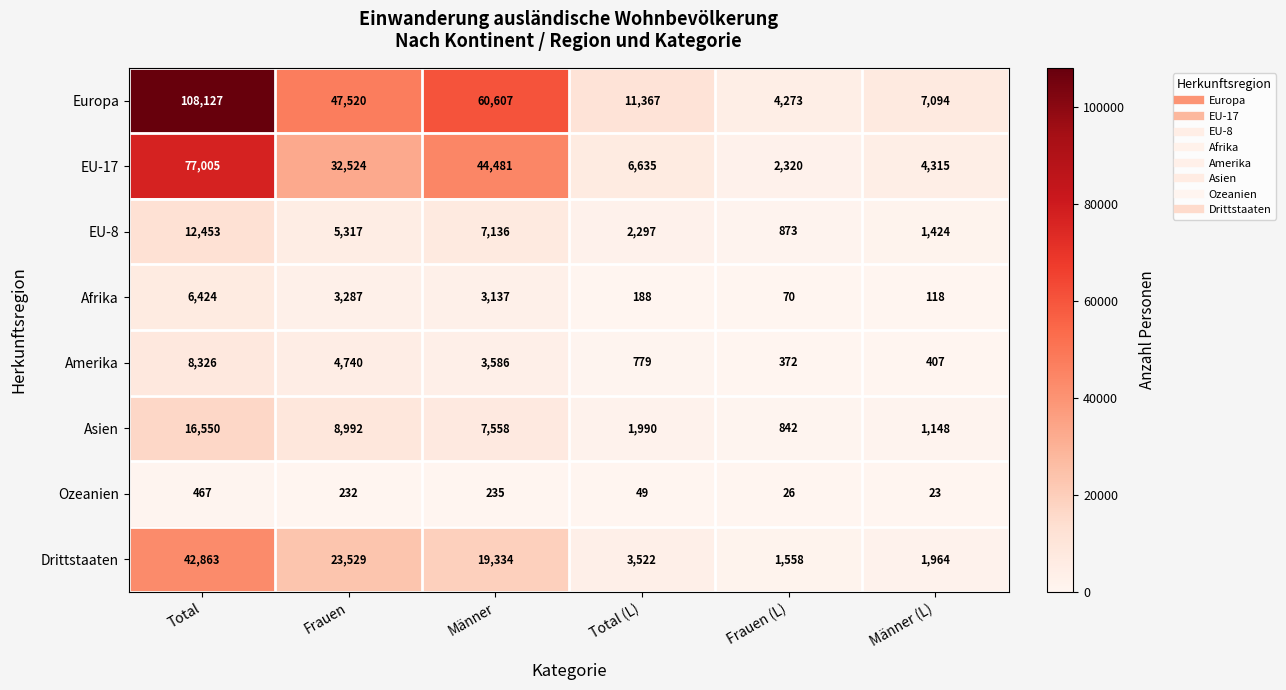

What is the spread (max minus min) of values at Männer?

60372